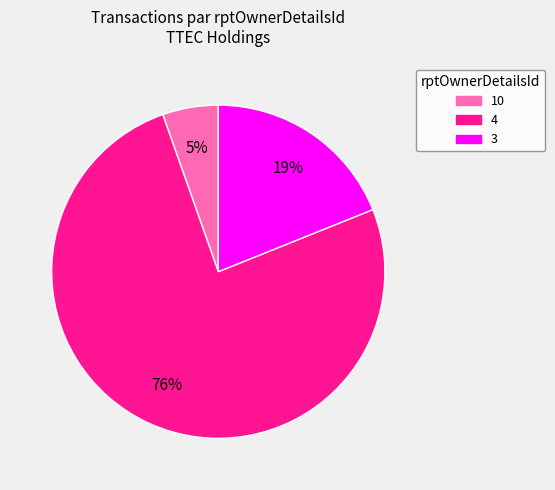

Is there any slice that represents more than half of the pie?

Yes